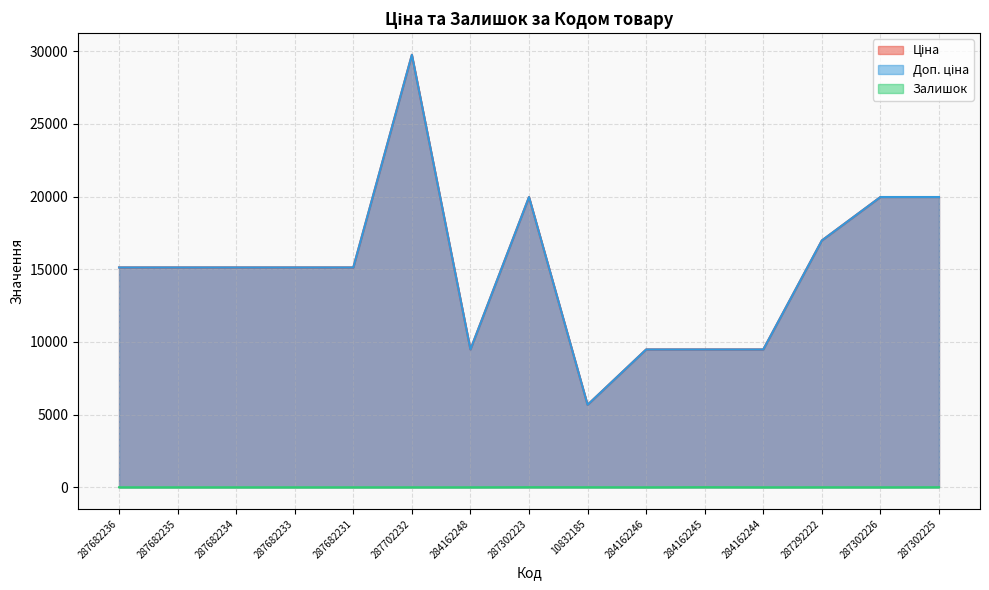

List the labels in order of Доп. ціна value, smallest first.

10832185, 284162248, 284162246, 284162245, 284162244, 287682236, 287682235, 287682234, 287682233, 287682231, 287292222, 287302223, 287302226, 287302225, 287702232